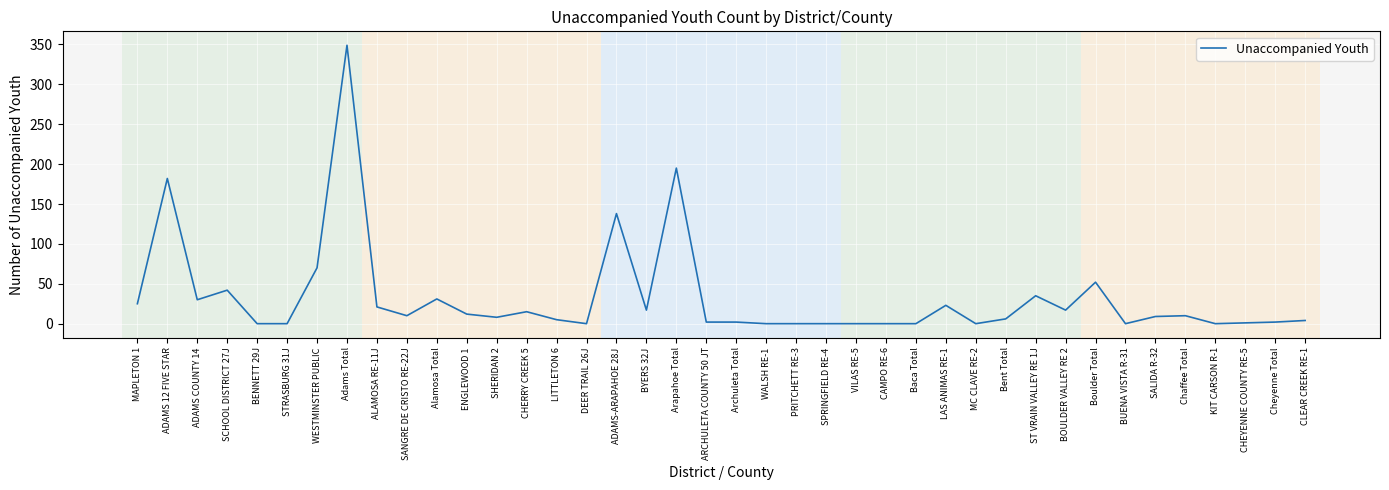

Which category has the highest value across all series?

Adams Total